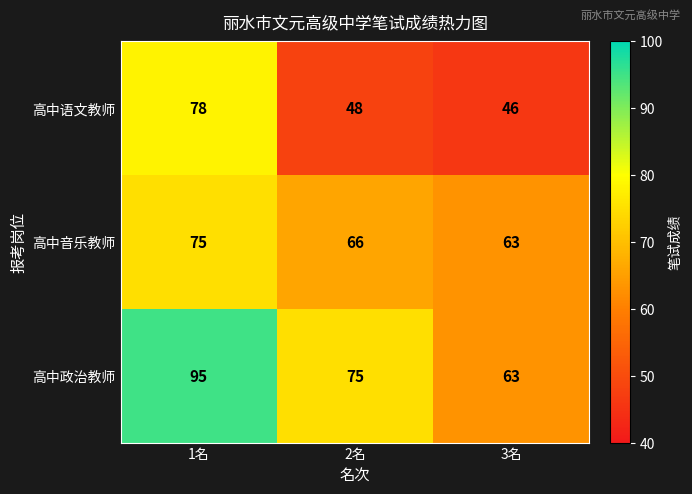

What value does the 高中语文教师 series have at 3名?

46